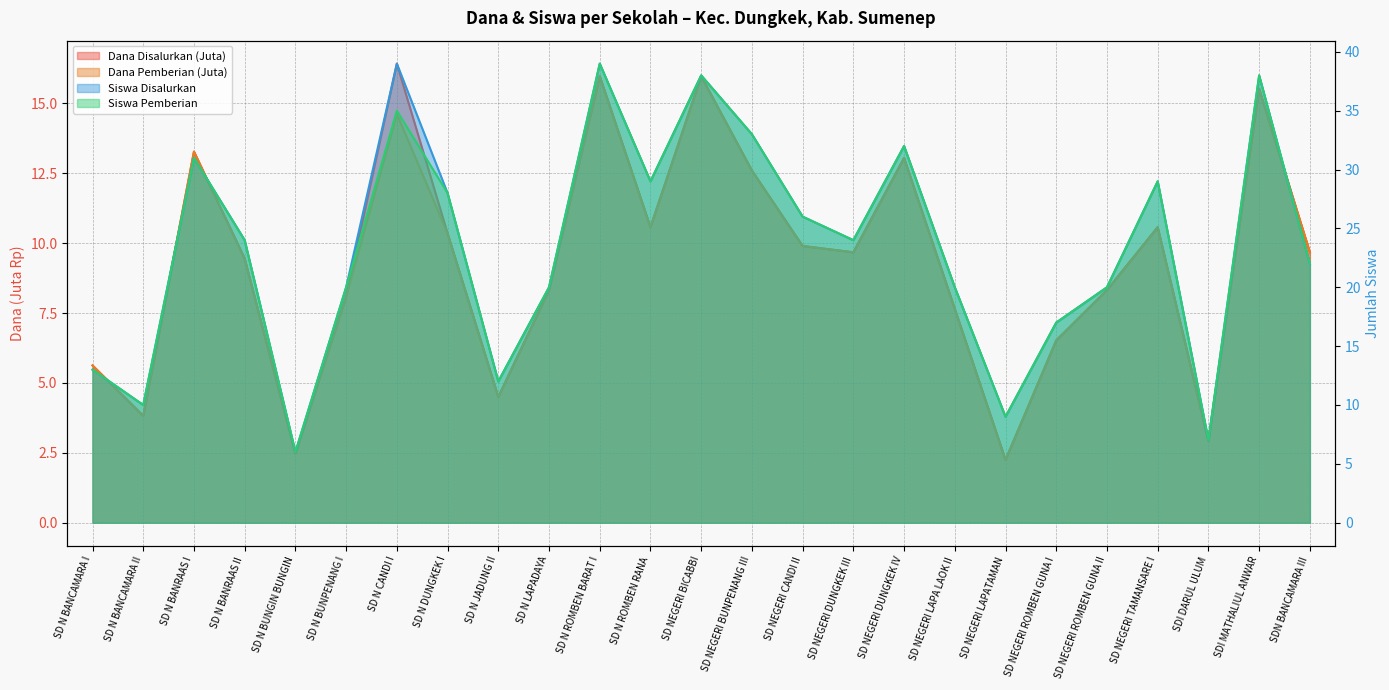

Does the chart have visible grid lines?

Yes